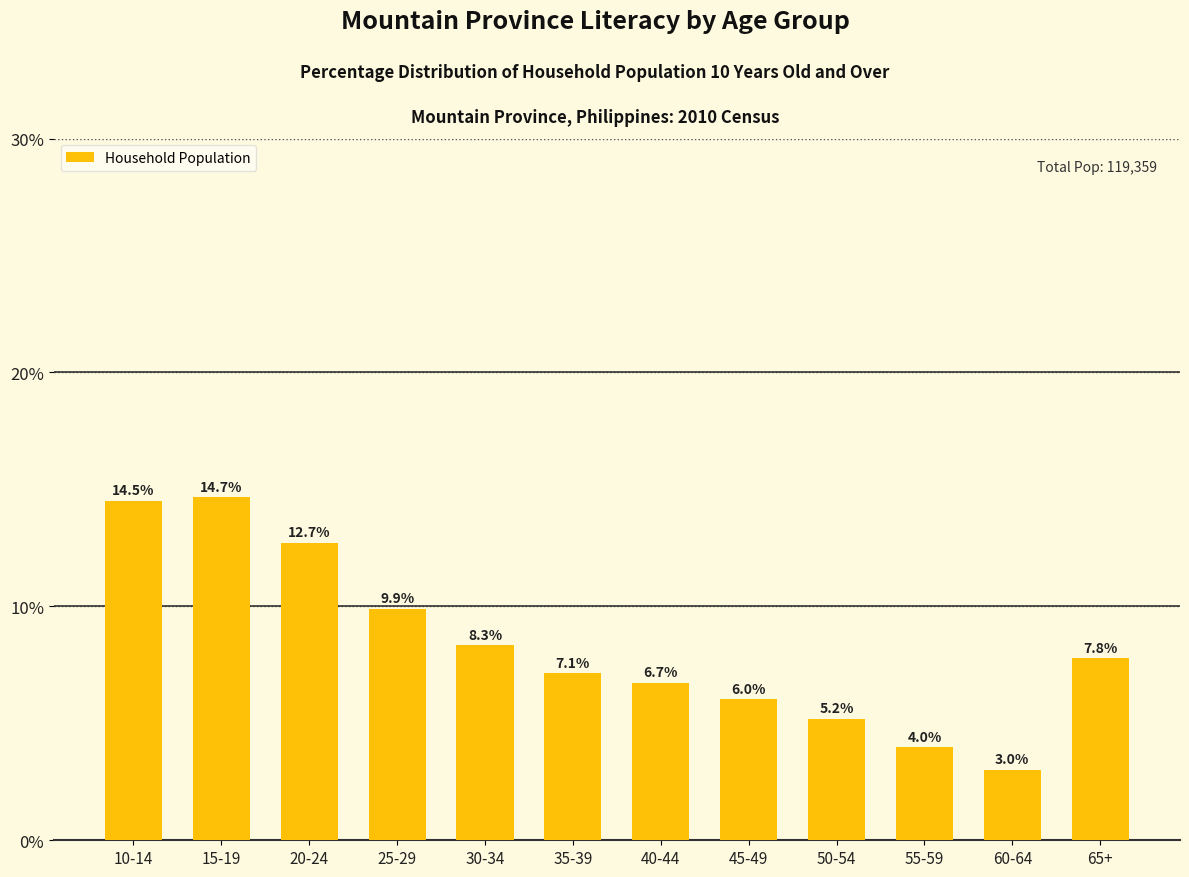

List the labels in order of value, smallest first.

60-64, 55-59, 50-54, 45-49, 40-44, 35-39, 65+, 30-34, 25-29, 20-24, 10-14, 15-19